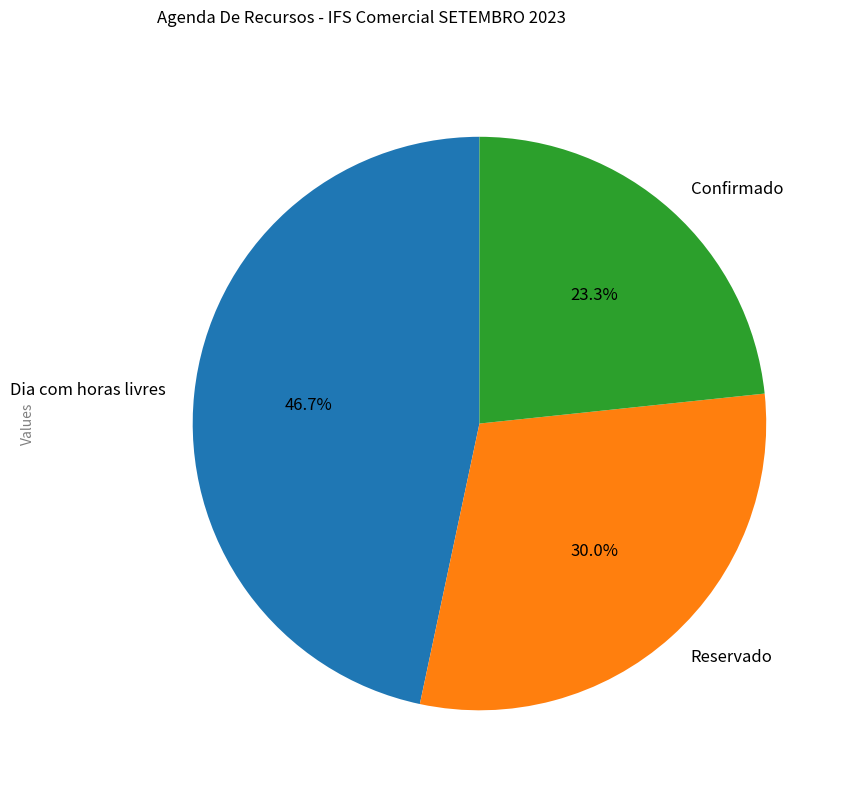

Rank the categories by value from lowest to highest.

Confirmado, Reservado, Dia com horas livres